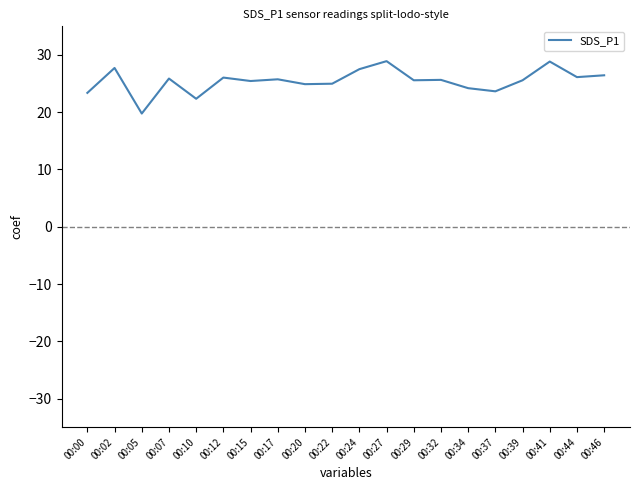

The value at 00:44 is 46.0. True or false?

False